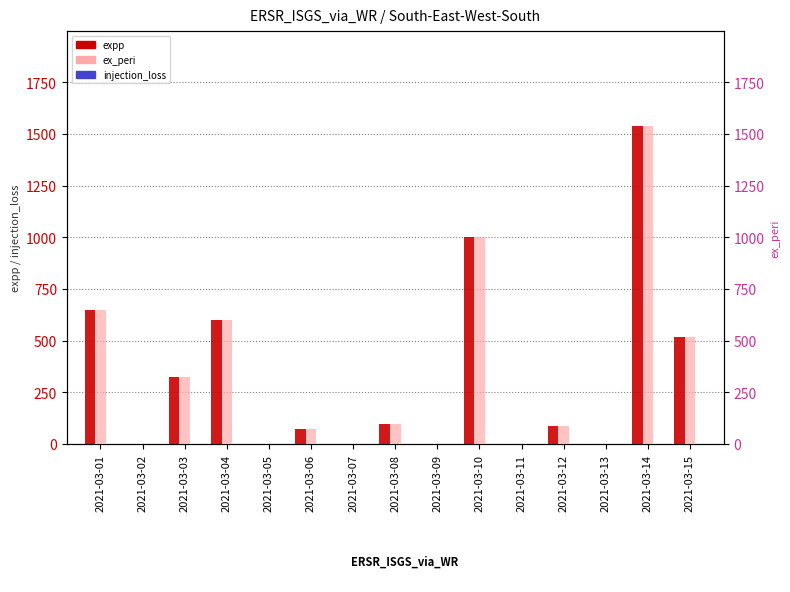

Which category has the lowest value in the expp series?

2021-03-02